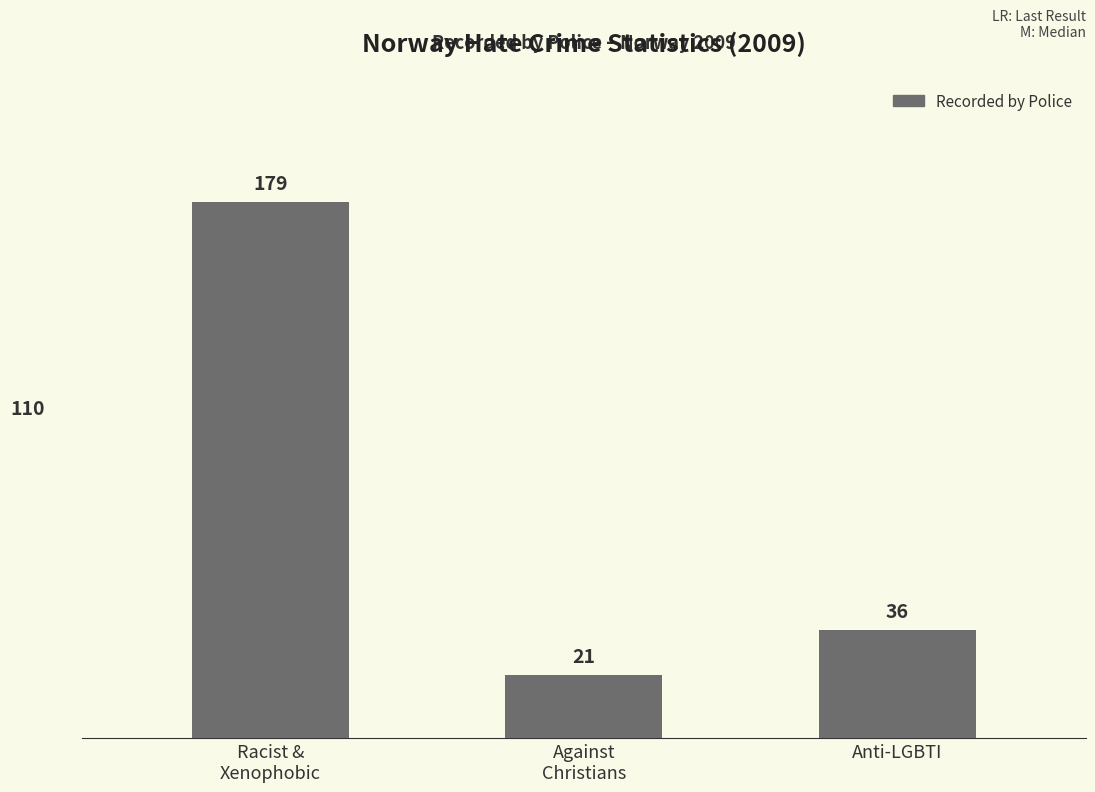

What is the smallest value displayed?

21